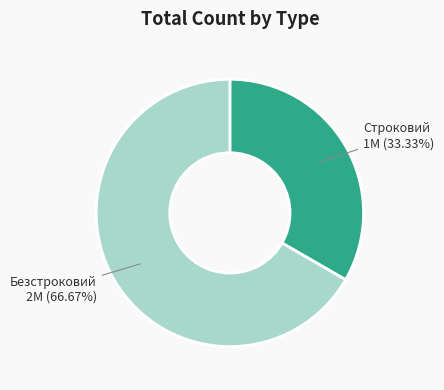

Which slice is the smallest?

Строковий